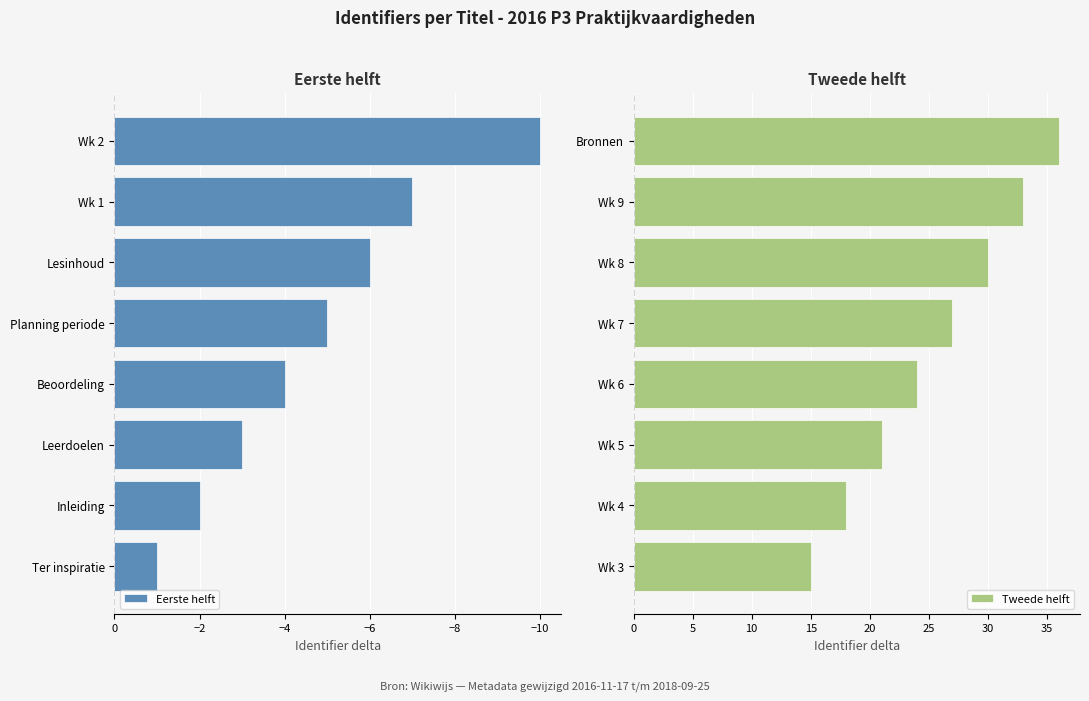

Which series has the largest range (max minus min)?

Tweede helft